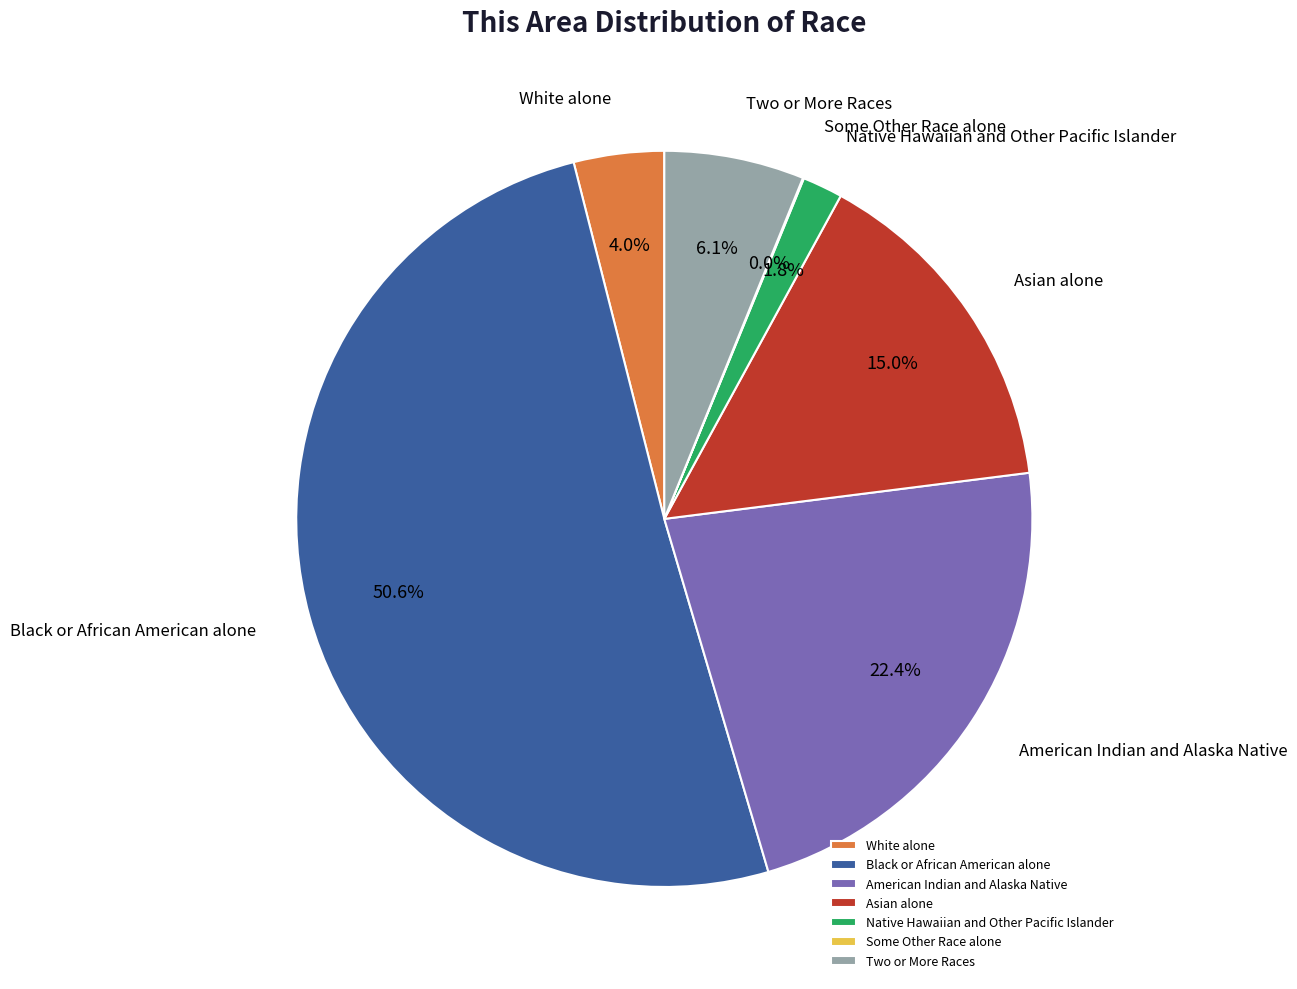

Which has a higher value, Native Hawaiian and Other Pacific Islander or Black or African American alone?

Black or African American alone